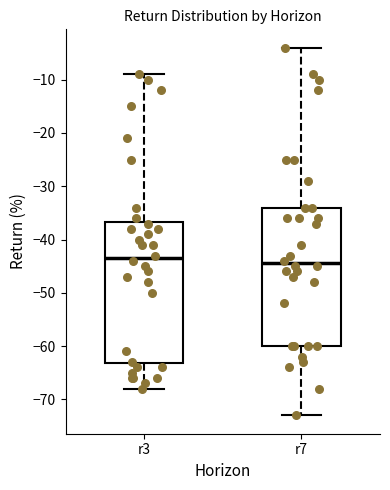

Reading left to right, transcribe this box plot: for each box, give where its median line is, the range the box spans, and where its two whiskers end, as read against the y-axis. The values are not printed on the chart, so give them approximately, as read against the axis.

r3: median -43, box -63 to -37, whiskers -68 to -9
r7: median -44, box -60 to -34, whiskers -73 to -4